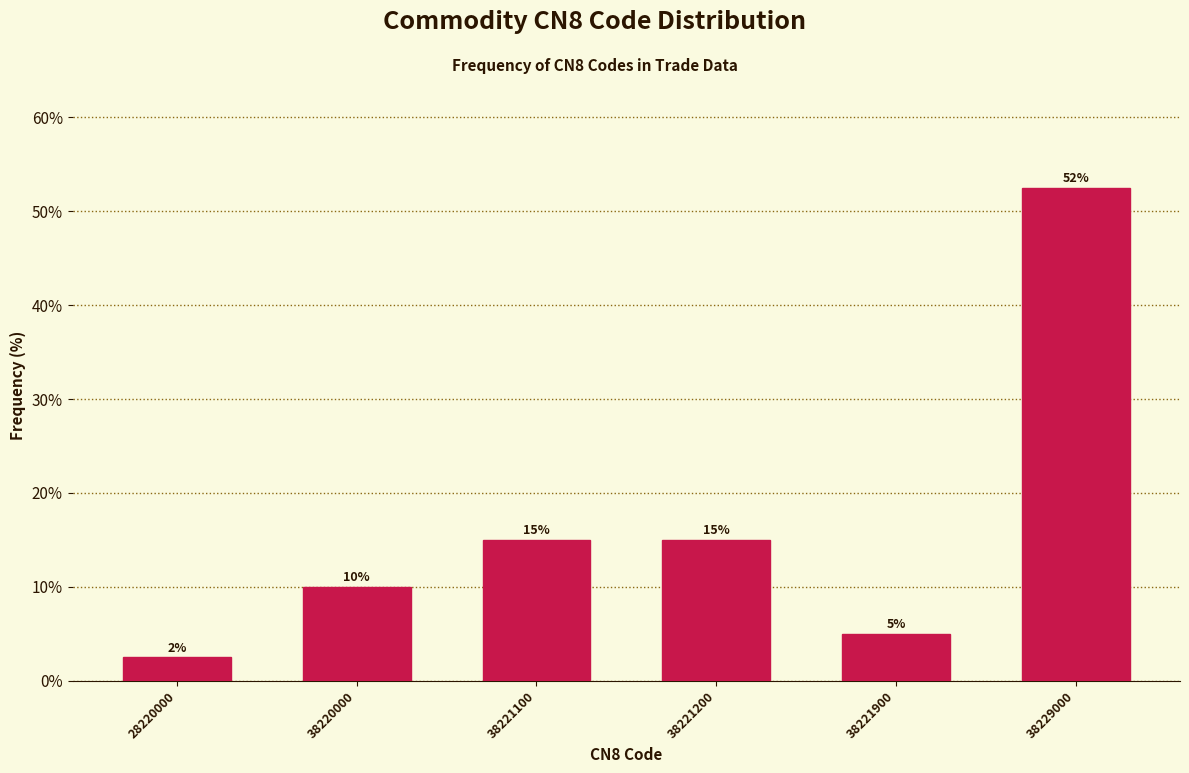

Read the value at 38221900.

5.0